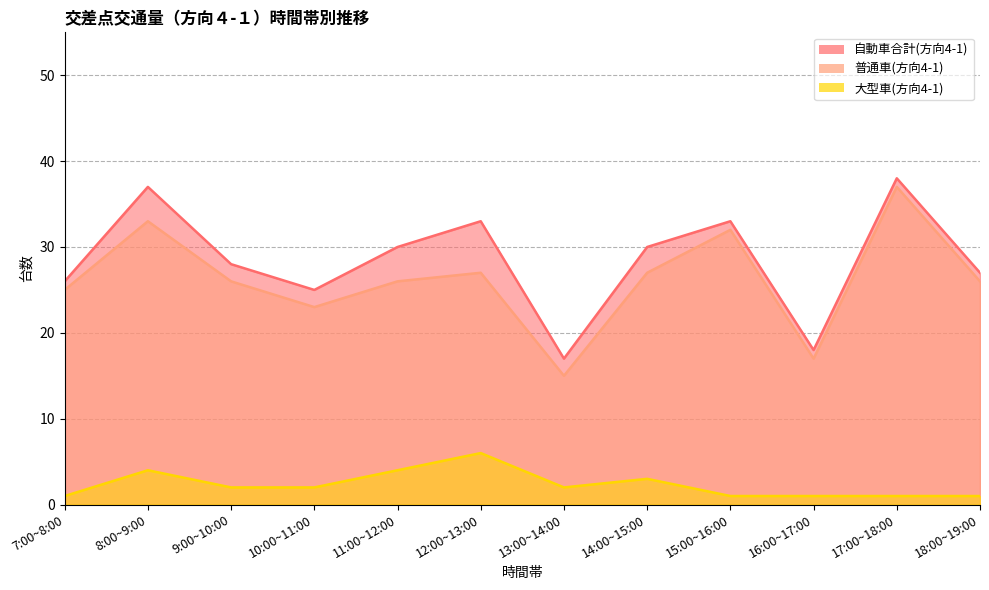

What is the difference between the 普通車(方向4-1) values at 7:00~8:00 and 11:00~12:00?

1